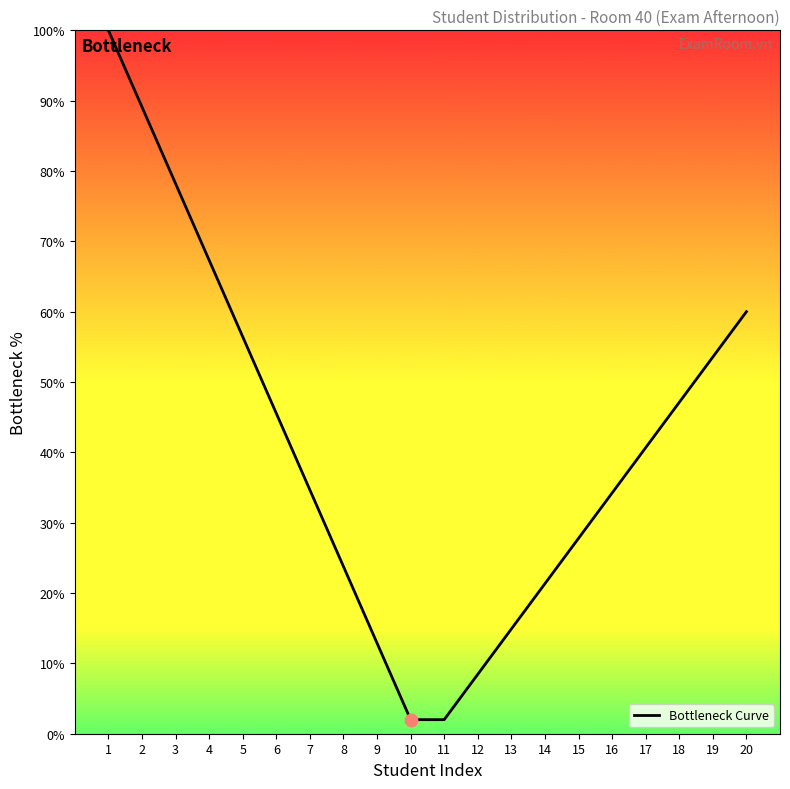

Approximately how many times larger is the value at 4 compared to 16?

2.0